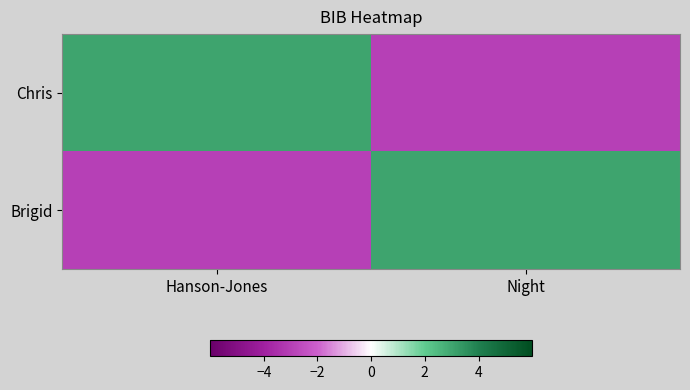

What is the difference between the highest and lowest values at Night?

6